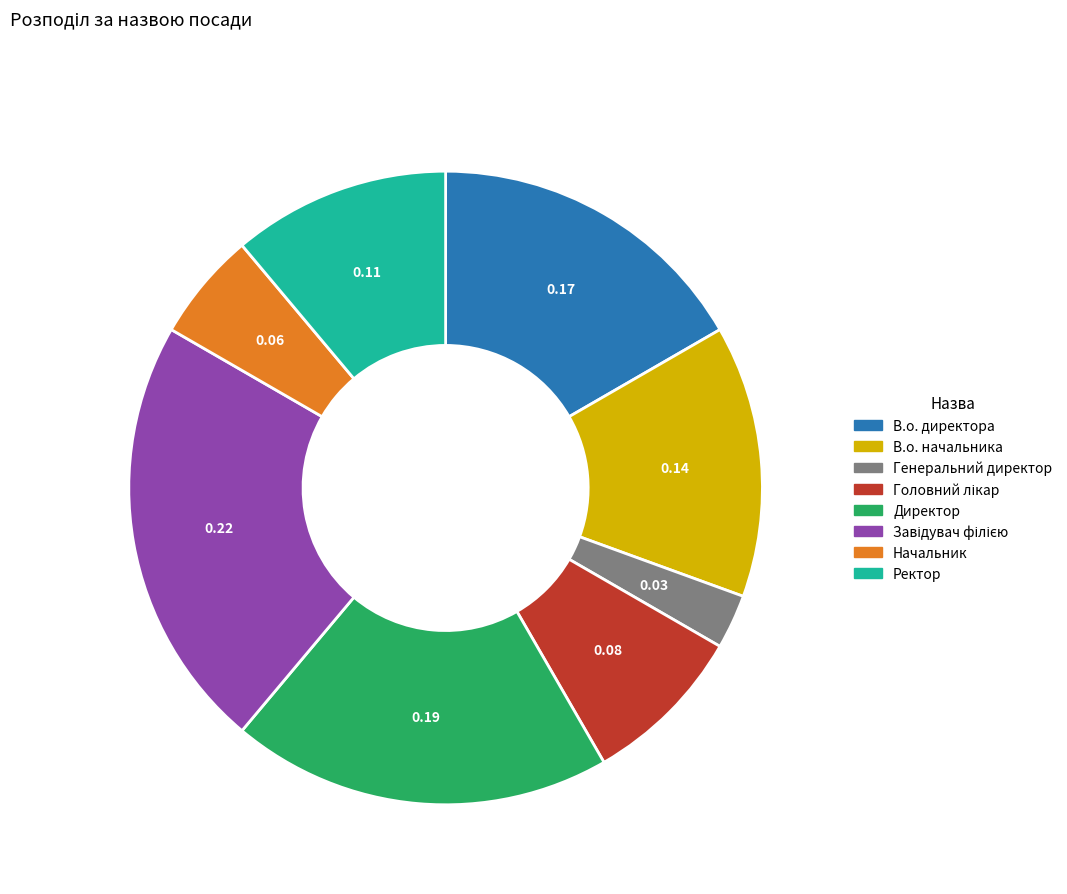

Is it true that Генеральний директор is 11% of the pie?

False